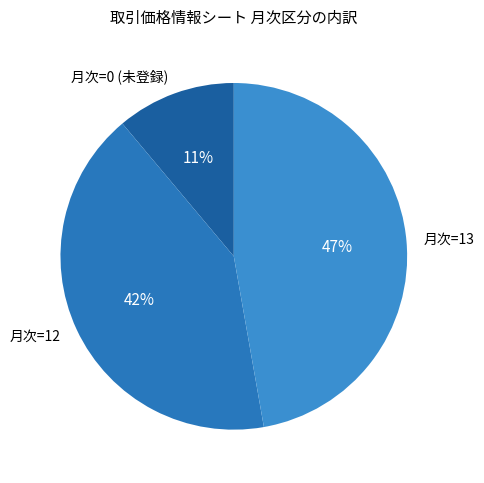

Which category has the biggest portion of the pie?

月次=13